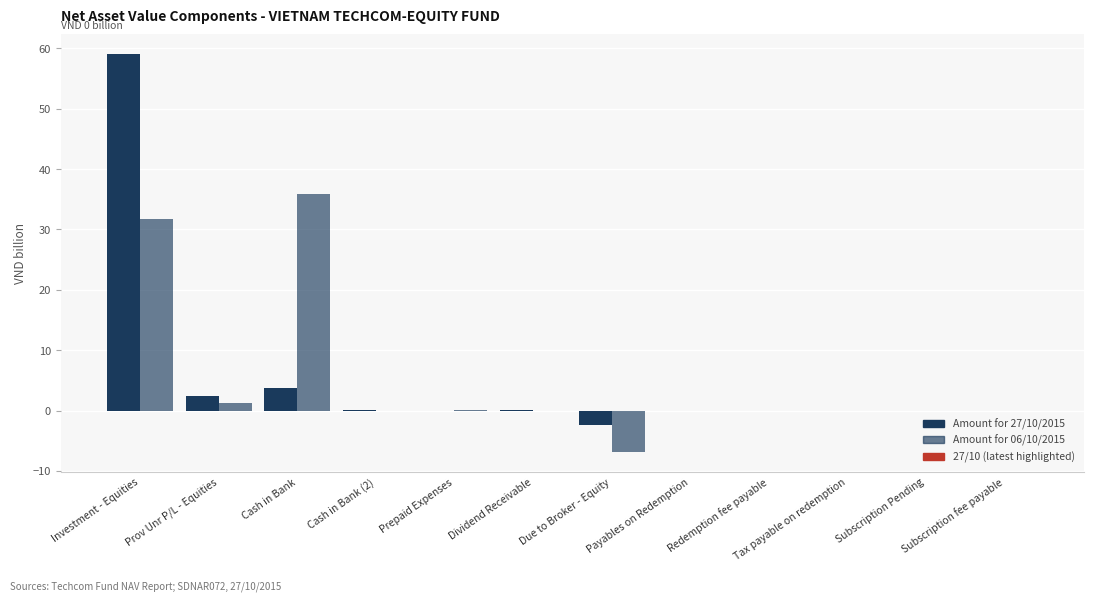

Rank the categories by Amount for 06/10/2015 value from highest to lowest.

Cash in Bank, Investment - Equities, Prov Unr P/L - Equities, Prepaid Expenses, Cash in Bank (2), Dividend Receivable, Payables on Redemption, Subscription fee payable, Tax payable on redemption, Redemption fee payable, Subscription Pending, Due to Broker - Equity